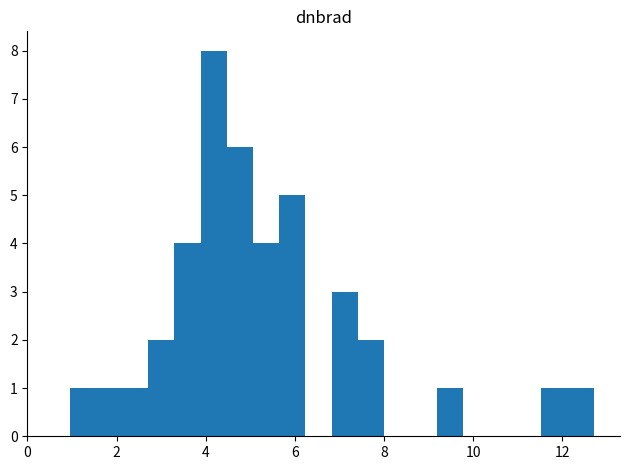

Around what value on the x-axis is the tallest bar? Give the approximate position of its centre, as read against the axis.

4.2